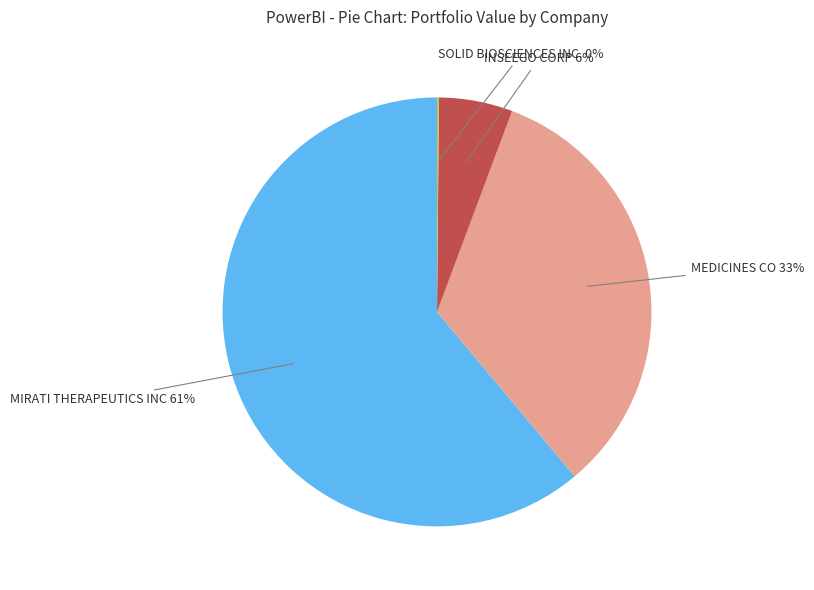

Is there any slice that represents more than half of the pie?

Yes